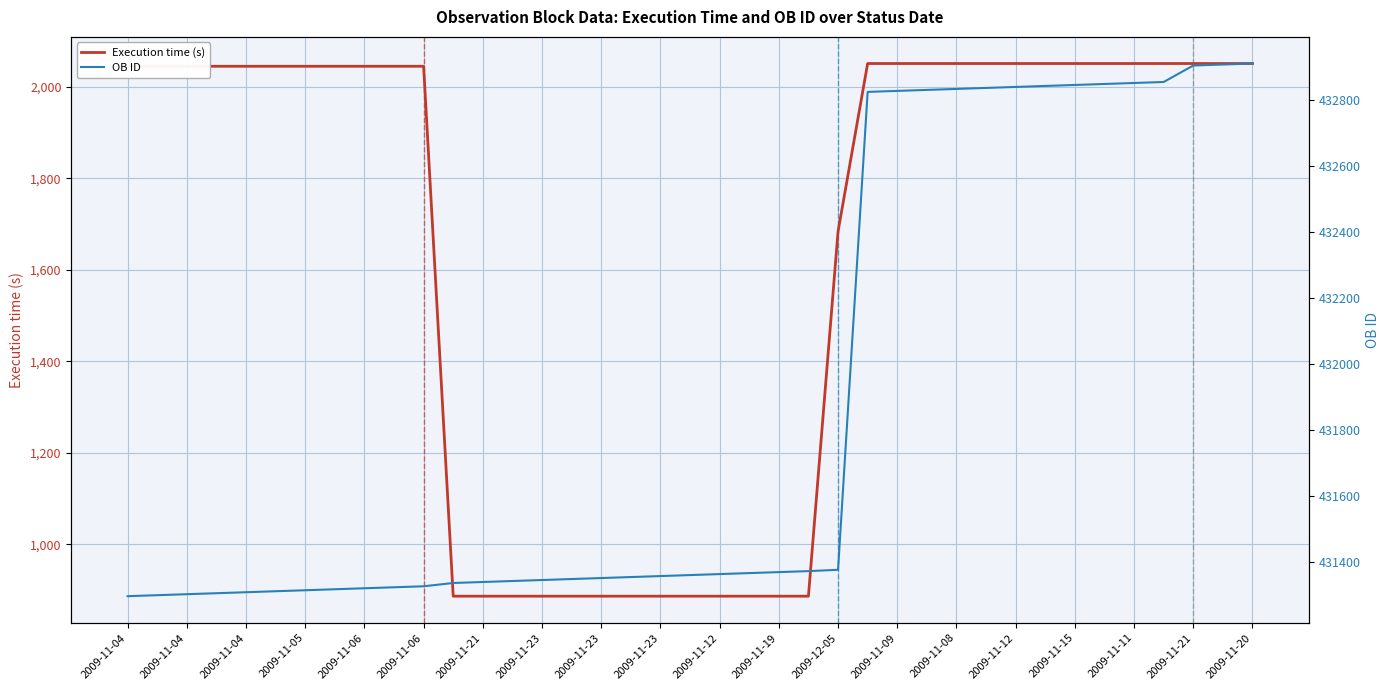

What is the minimum value shown in the chart?

887